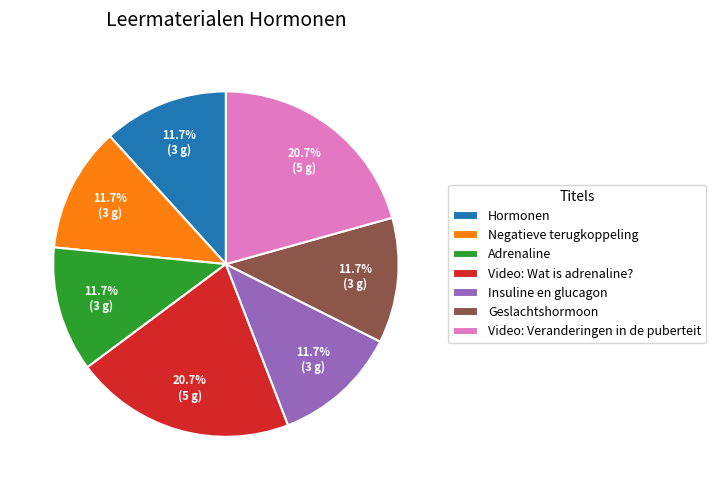

Combined, what portion of the pie is Video: Veranderingen in de puberteit and Negatieve terugkoppeling?

32.4%